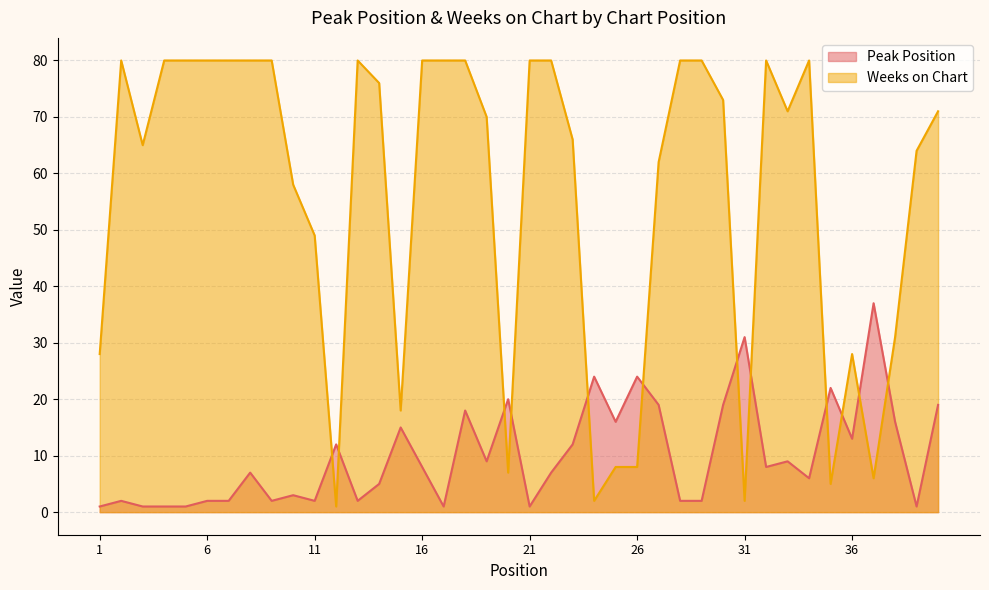

How many values in the Peak Position series exceed 8?

18